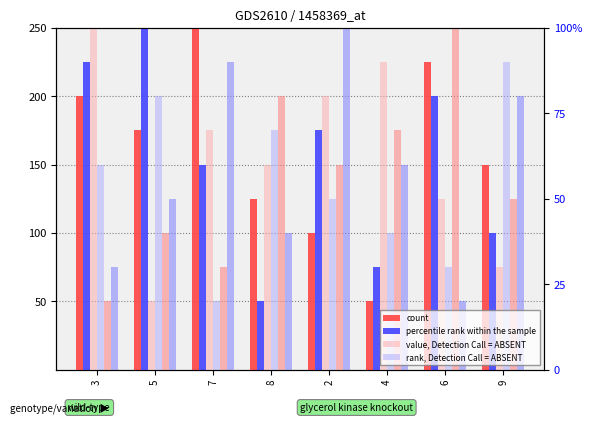

Where does the percentile rank within the sample series first go above 175?

3